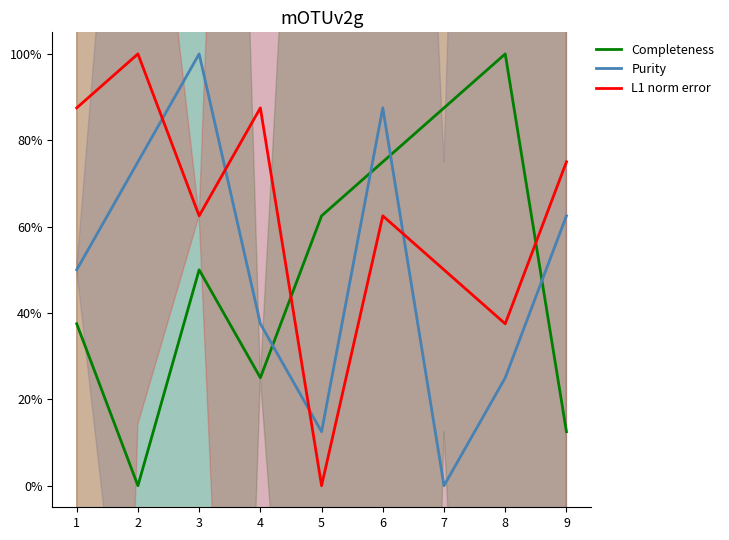

After their last crossing, which series has the higher values: Completeness or L1 norm error?

L1 norm error